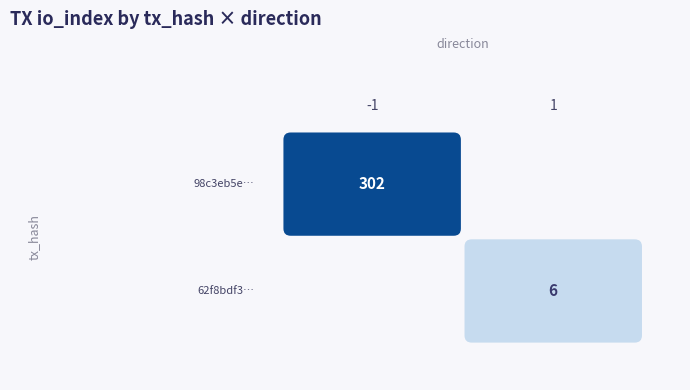

Rank the series by their average value, from lowest to highest.

62f8bdf3466420a2acf19072f115f460ec06ff0, 98c3eb5e16fc7adb09b127677a4b445eeaa0f0b